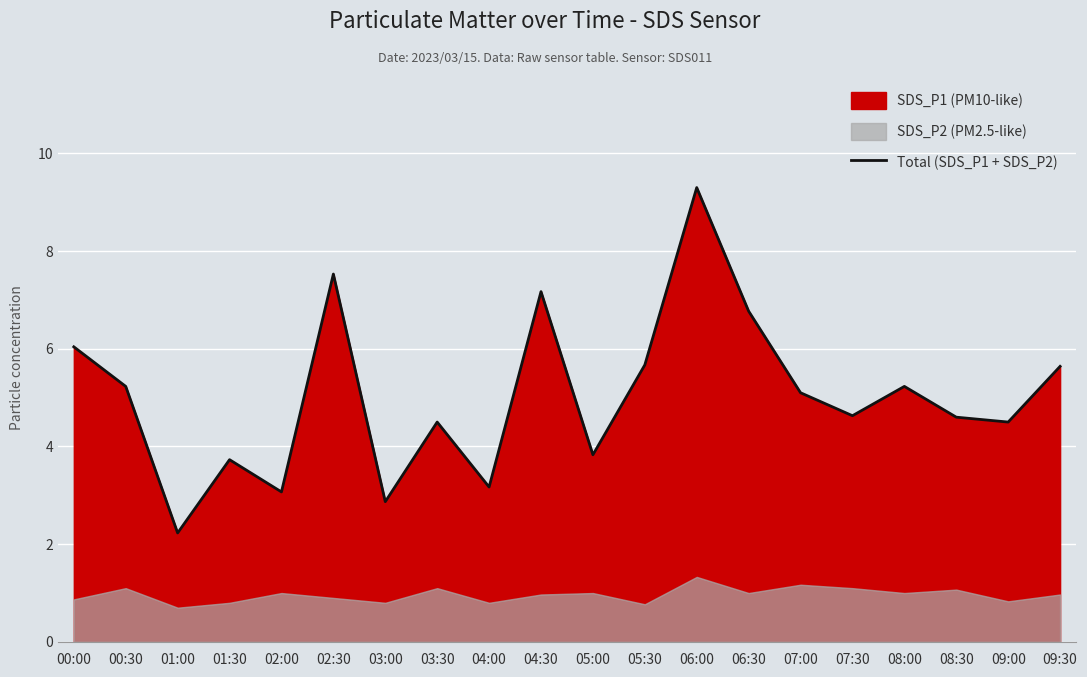

Reading right to left, extract all data points from this chart.

5.6	4.5	4.6	5.2	4.6	5.1	6.8	9.3	5.7	3.8	7.2	3.2	4.5	2.9	7.5	3.1	3.7	2.2	5.2	6.0